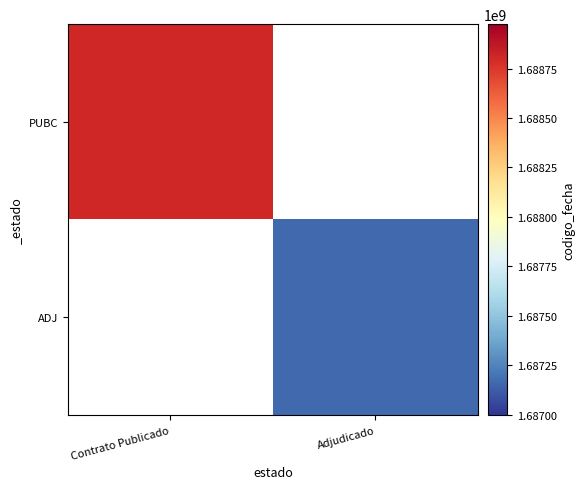

Which has a higher value, Adjudicado or Contrato Publicado?

Contrato Publicado